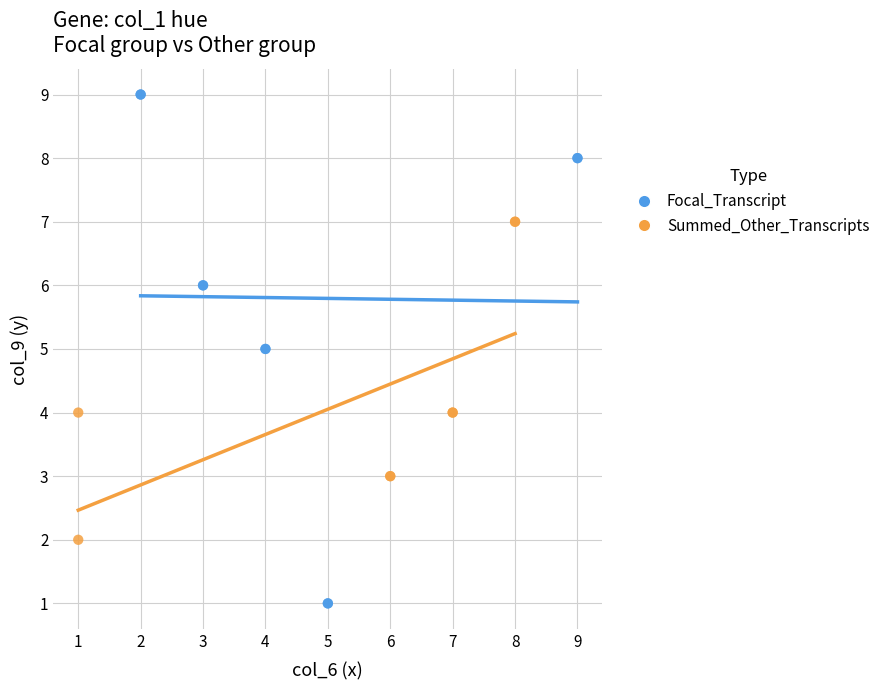

Which series contains the lowest Y value?

Focal_Transcript